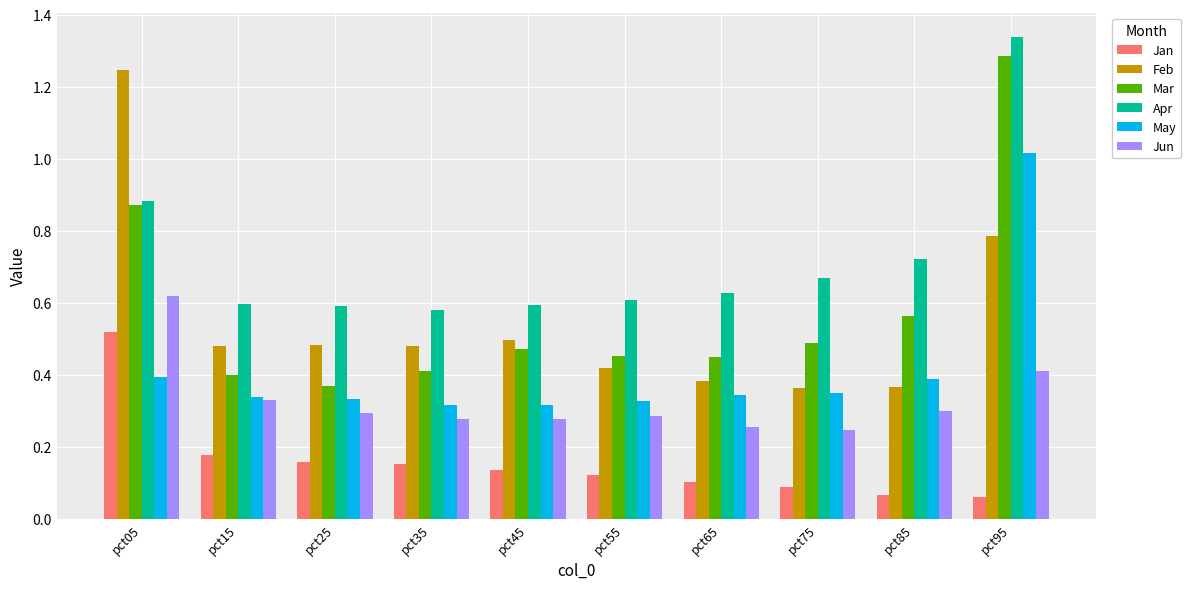

The Feb series shows 0.4 at pct55. True or false?

True